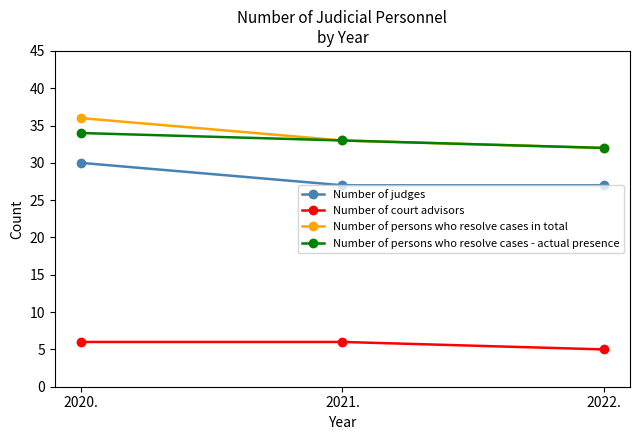

What is the difference between the highest and lowest values at 2021.?

27